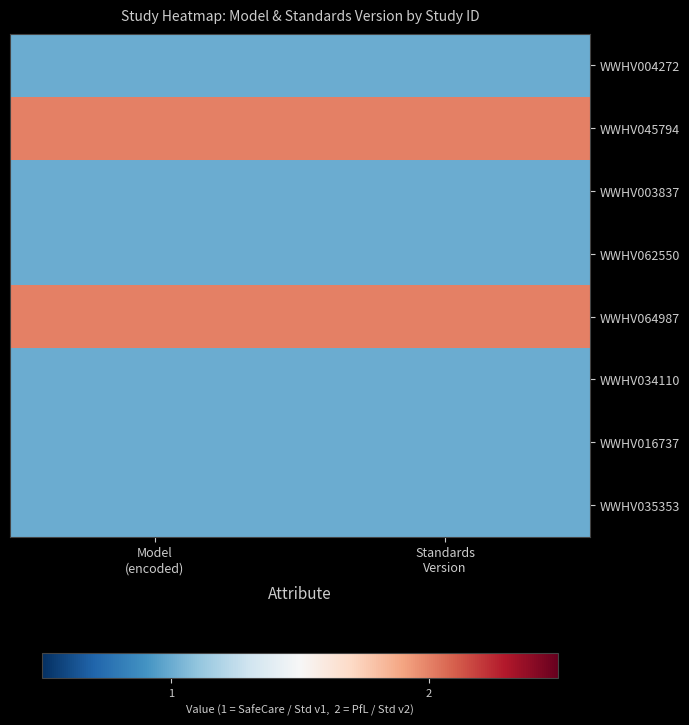

At how many categories does at least one series exceed 1?

2